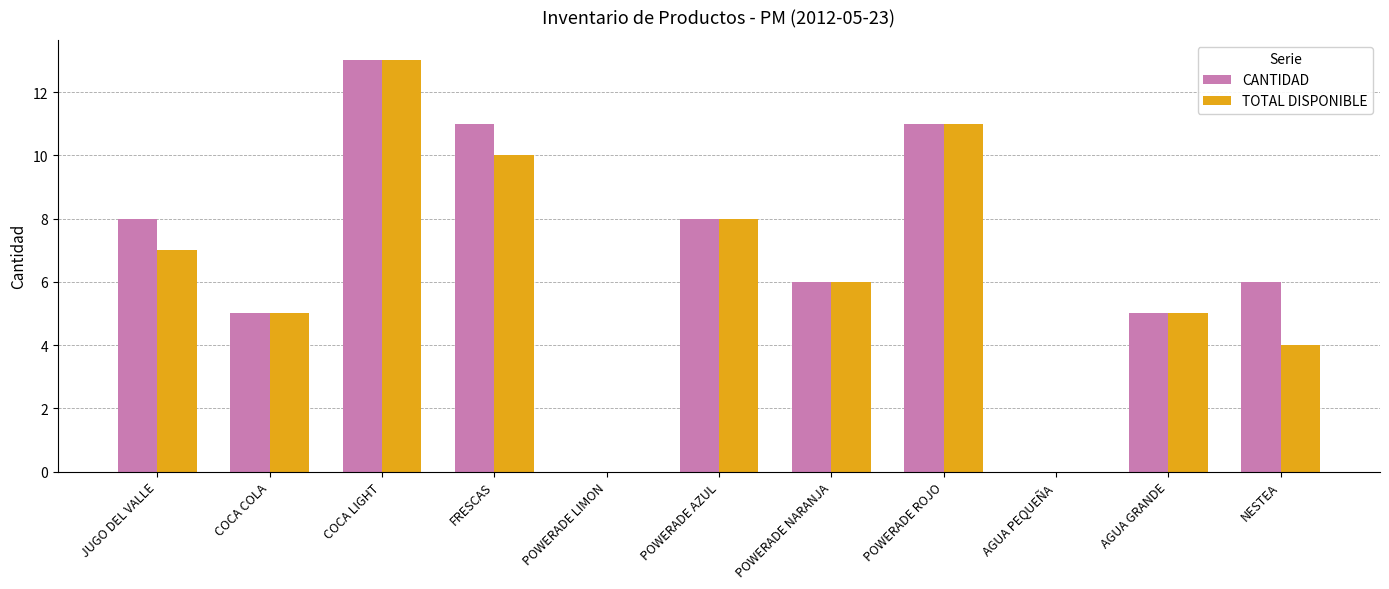

What is the total value across all series at JUGO DEL VALLE?

15